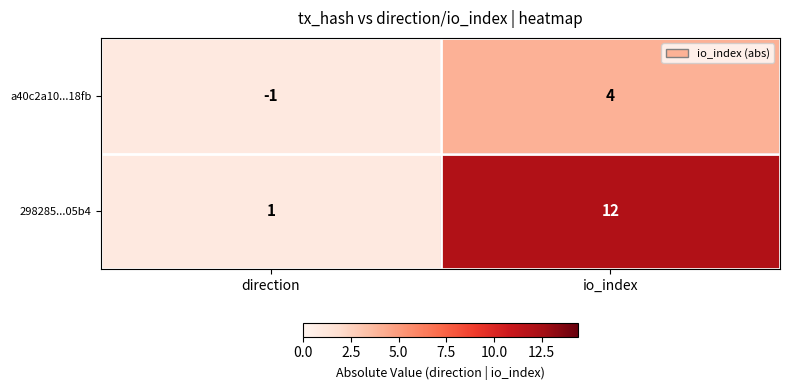

What is the difference between the 298285...05b4 values at direction and io_index?

11